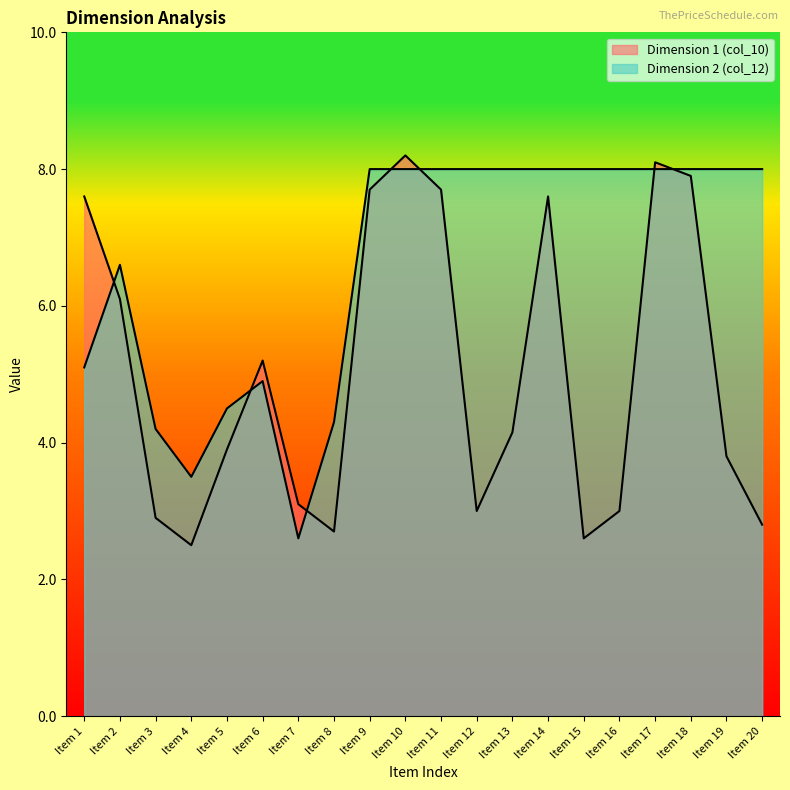

What is the value of the Dimension 1 (col_10) point at the 19th from the left?

3.8